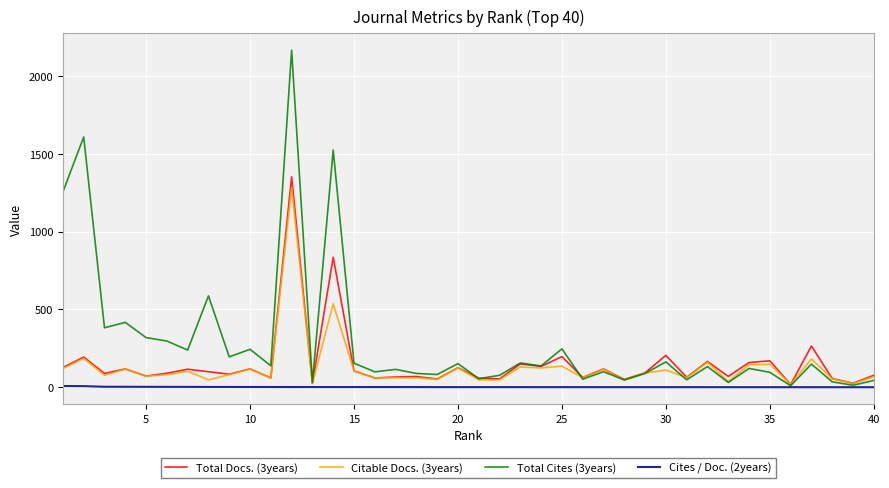

What is the maximum value shown in the chart?

2164.0